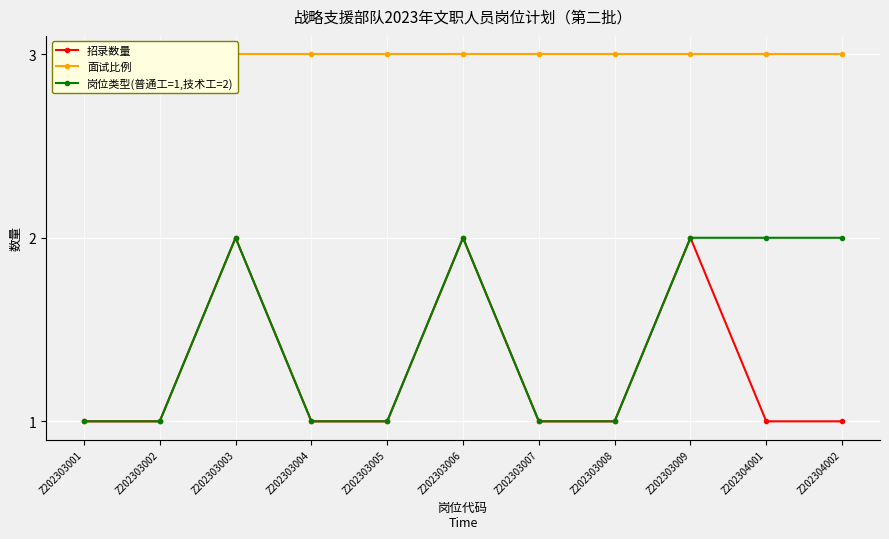

At which category does the chart reach its peak across all series?

Z202303001